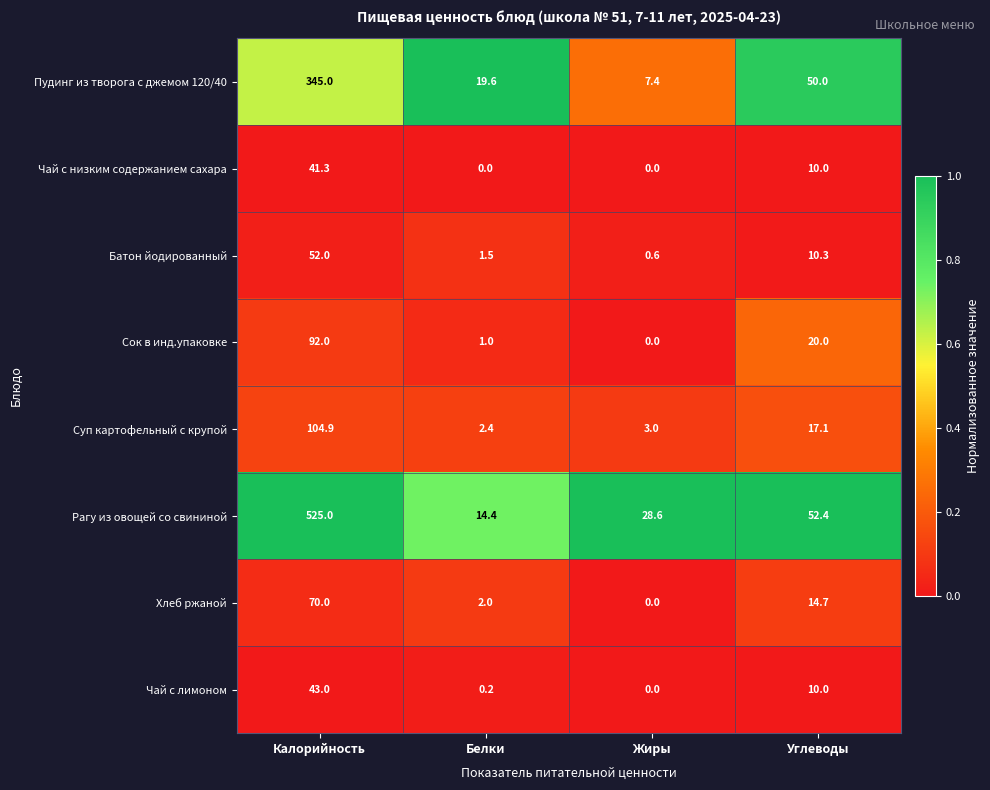

Count the number of categories in the chart.

4